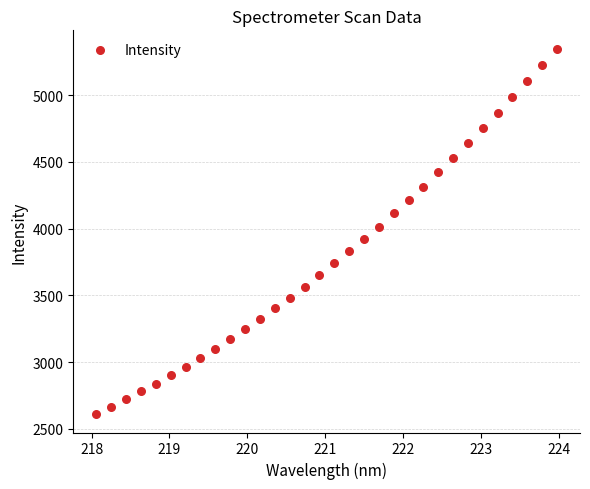

What is the range of Y values (max minus min)?

2739.1